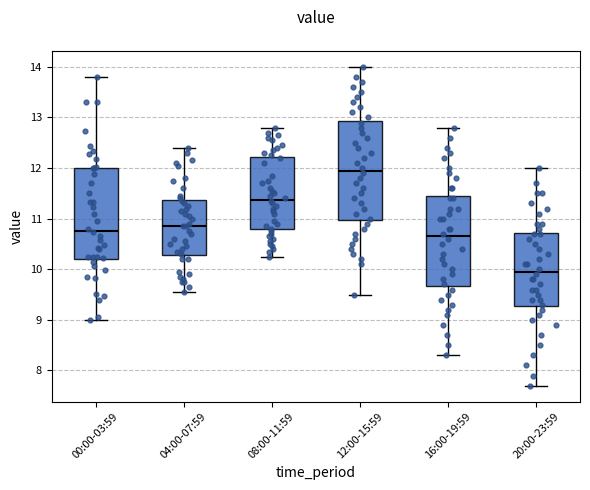

Reading left to right, transcribe this box plot: for each box, give where its median line is, the range the box spans, and where its two whiskers end, as read against the y-axis. The values are not printed on the chart, so give them approximately, as read against the axis.

00:00-03:59: median 10.8, box 10.2 to 12.0, whiskers 9.0 to 13.8
04:00-07:59: median 10.9, box 10.3 to 11.4, whiskers 9.6 to 12.4
08:00-11:59: median 11.4, box 10.8 to 12.2, whiskers 10.3 to 12.8
12:00-15:59: median 12.0, box 11.0 to 12.9, whiskers 9.5 to 14.0
16:00-19:59: median 10.7, box 9.7 to 11.5, whiskers 8.3 to 12.8
20:00-23:59: median 10.0, box 9.3 to 10.7, whiskers 7.7 to 12.0